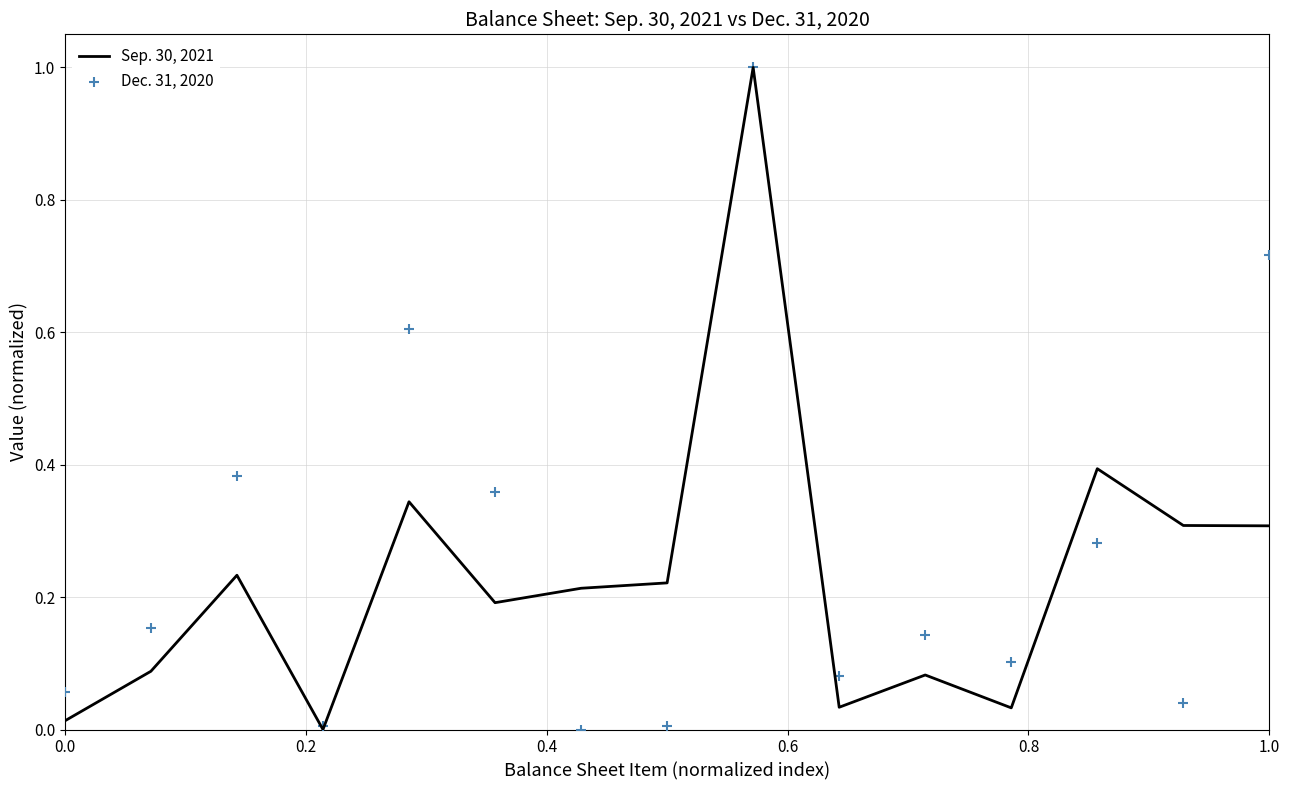

Which series has the widest spread of Y values?

Sep. 30, 2021